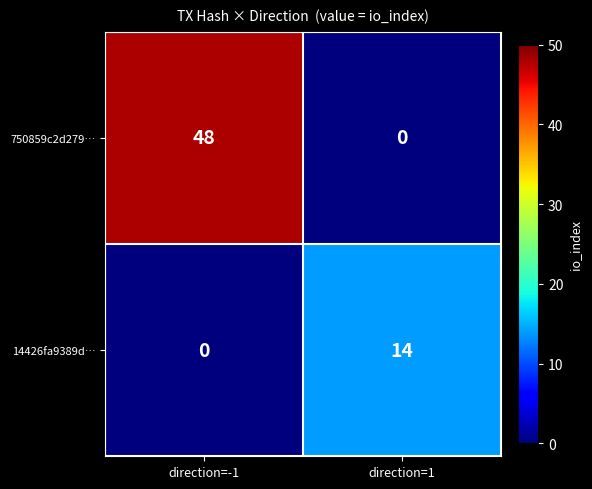

What is the approximate value of 750859c2d279… at direction=-1, to the nearest 10?

50